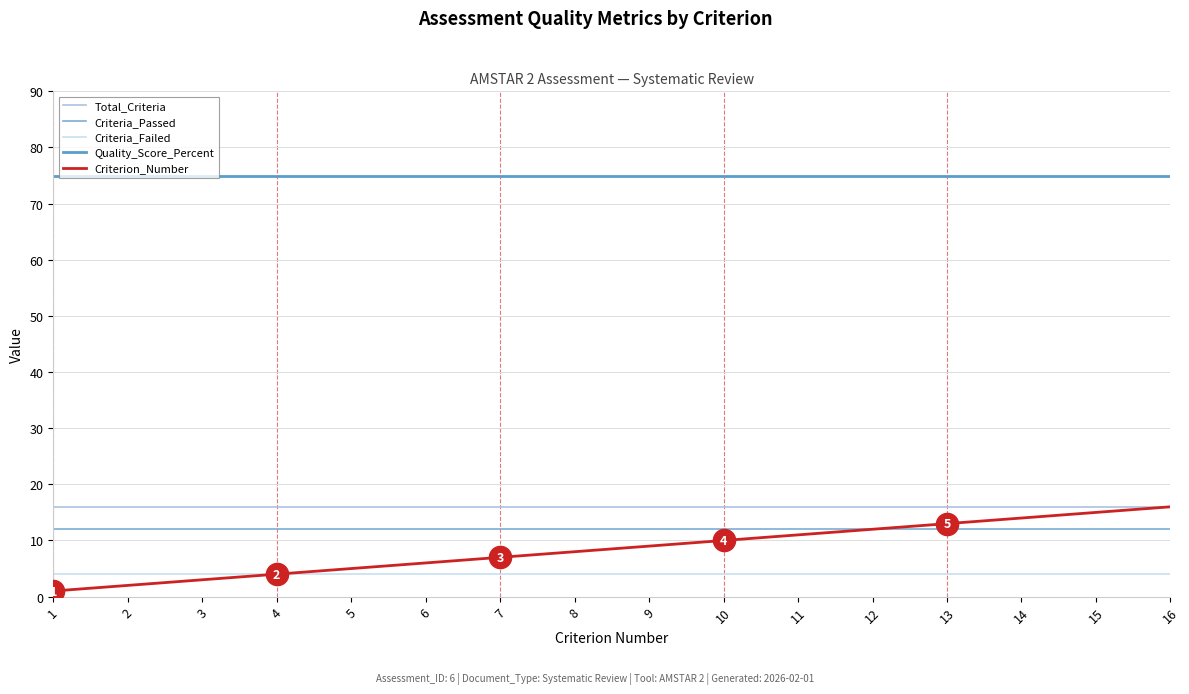

True or false: Criteria_Passed has a value of 12 at 12.

True